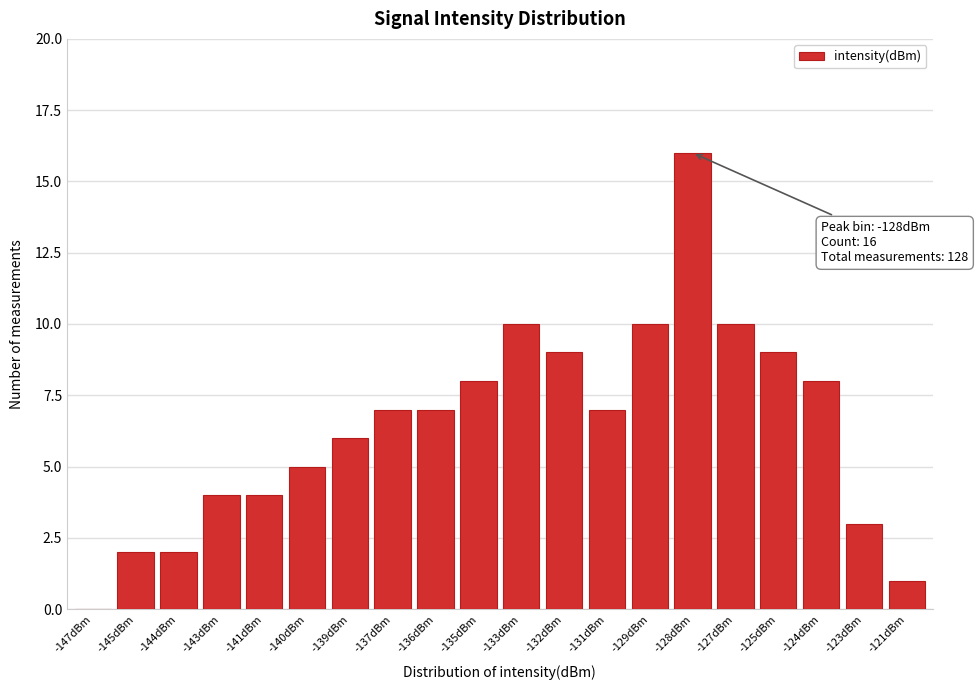

Reading left to right, what are all the values shown in this chart?

-147dBm=0	-145dBm=2	-144dBm=2	-143dBm=4	-141dBm=4	-140dBm=5	-139dBm=6	-137dBm=7	-136dBm=7	-135dBm=8	-133dBm=10	-132dBm=9	-131dBm=7	-129dBm=10	-128dBm=16	-127dBm=10	-125dBm=9	-124dBm=8	-123dBm=3	-121dBm=1